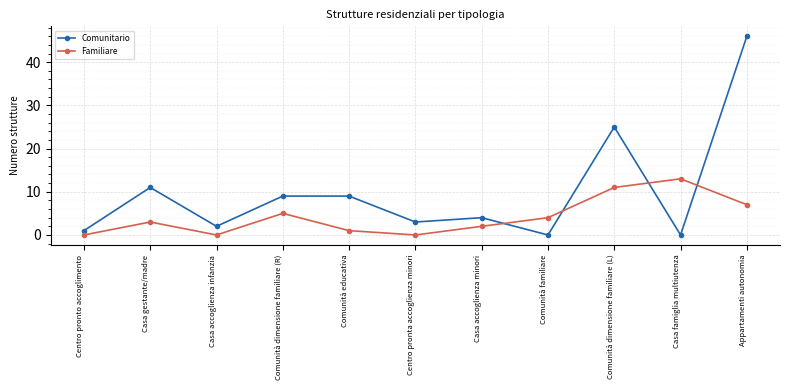

Reading left to right, what are all the values shown in this chart?

Comunitario: 1	11	2	9	9	3	4	0	25	0	46
Familiare: 0	3	0	5	1	0	2	4	11	13	7